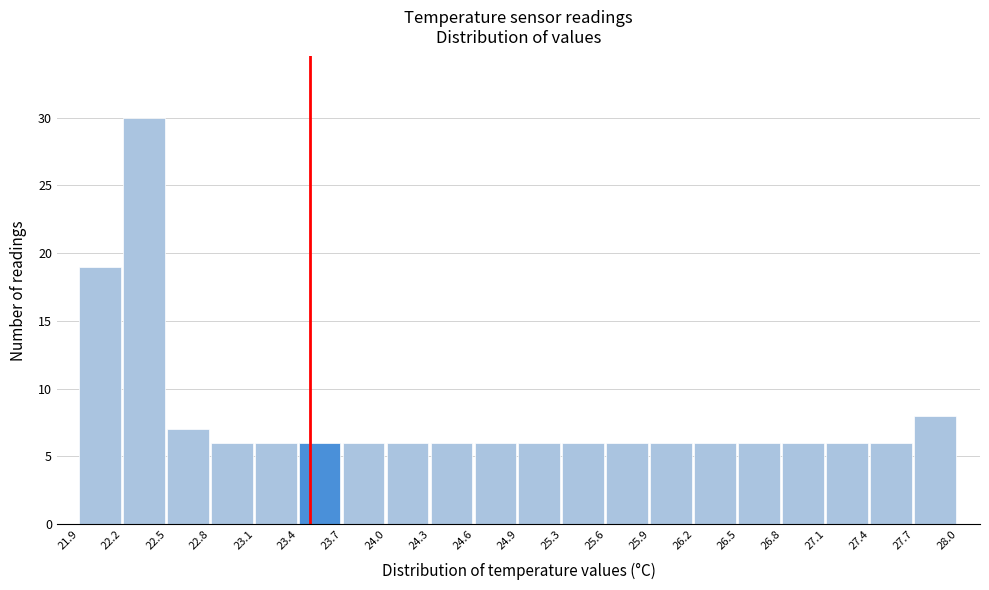

Reading left to right, transcribe this chart: for each bar, give the range it covers on the x-axis and its height. The values are not printed on the chart, so give them approximately, as read against the axis.

21.9 to 22.2: 19
22.2 to 22.5: 30
22.5 to 22.8: 7
22.8 to 23.1: 6
23.1 to 23.4: 6
23.4 to 23.7: 6
23.7 to 24.0: 6
24.0 to 24.3: 6
24.3 to 24.6: 6
24.6 to 24.9: 6
24.9 to 25.3: 6
25.3 to 25.6: 6
25.6 to 25.9: 6
25.9 to 26.2: 6
26.2 to 26.5: 6
26.5 to 26.8: 6
26.8 to 27.1: 6
27.1 to 27.4: 6
27.4 to 27.7: 6
27.7 to 28.0: 8